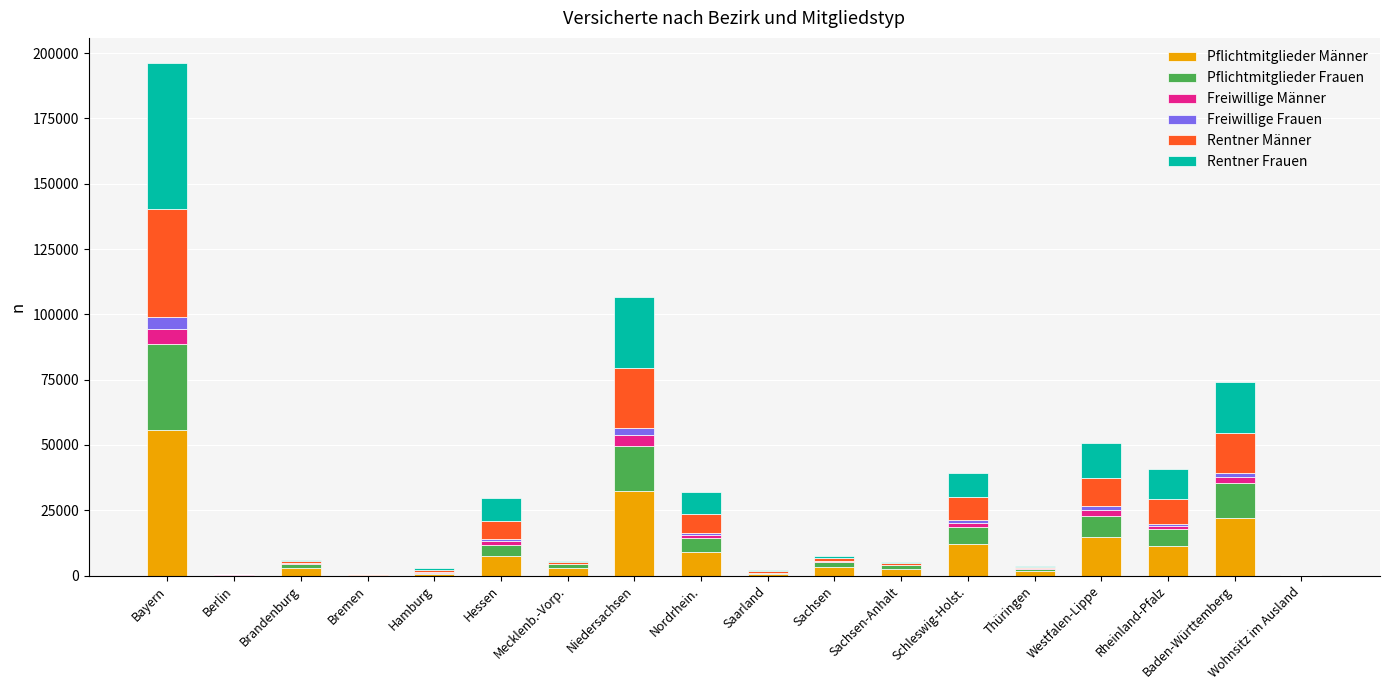

How many data points does each series have?

18